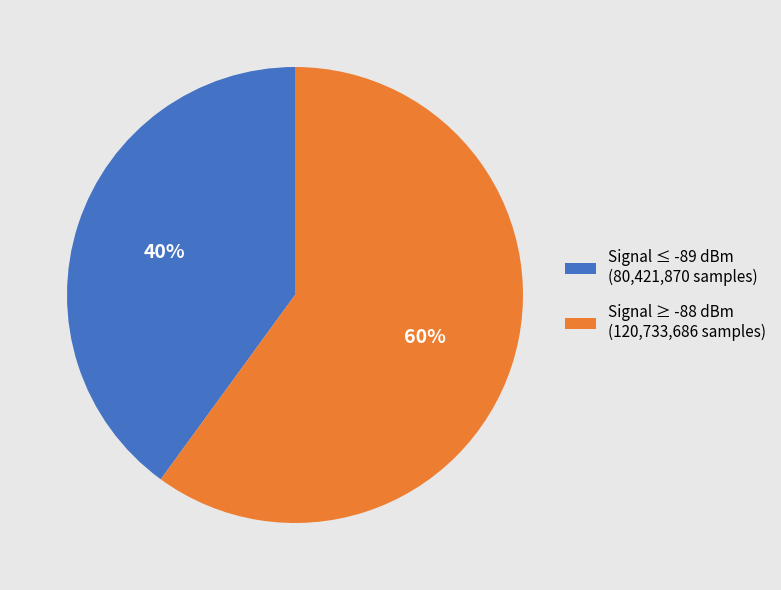

Is it true that Signal ≥ -88 dBm (120,733,686 samples) is 47% of the pie?

False